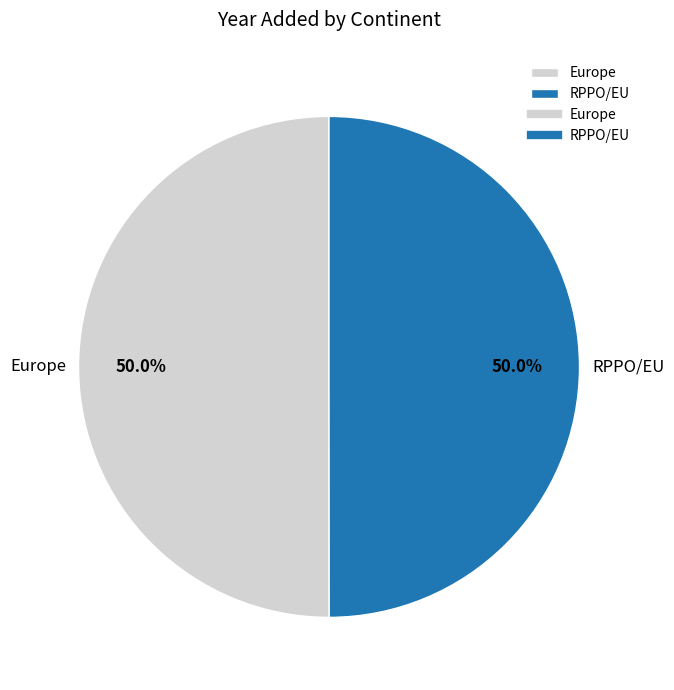

To the nearest percent, what portion does RPPO/EU represent?

50%